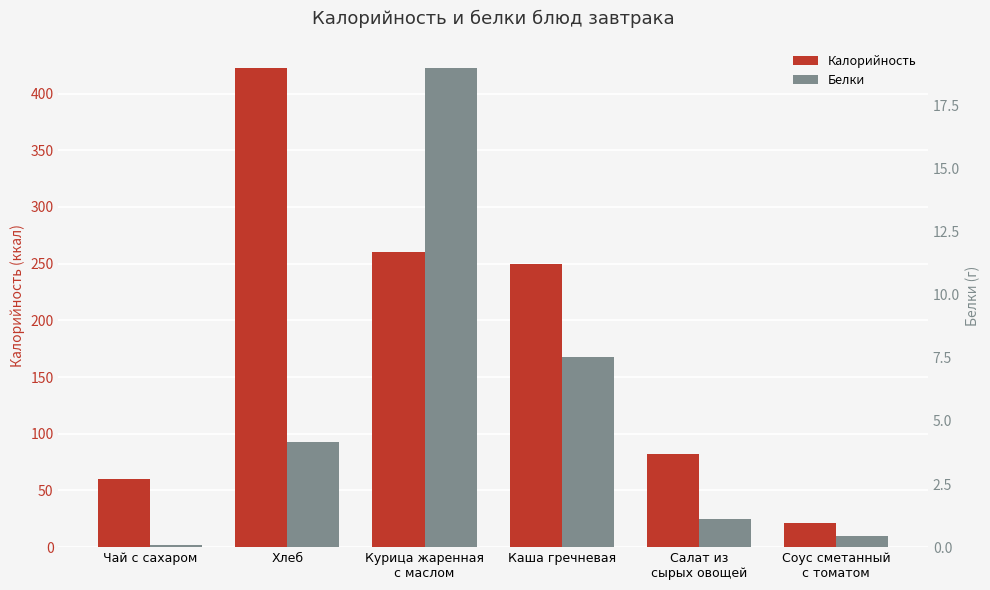

Which category has the lowest value across all series?

Чай с сахаром